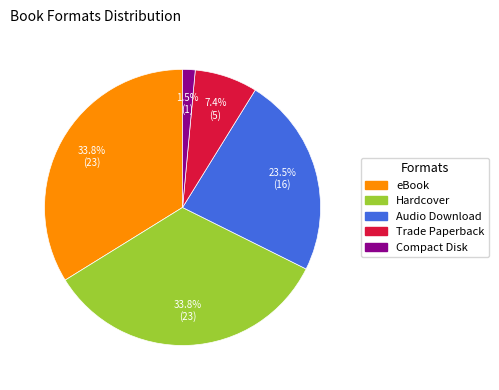

Is the sum of Hardcover and Trade Paperback greater than half?

No